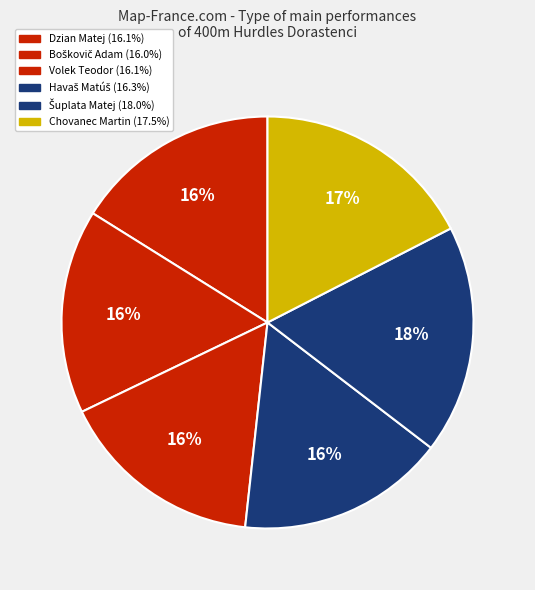

How many segments does this pie chart have?

6